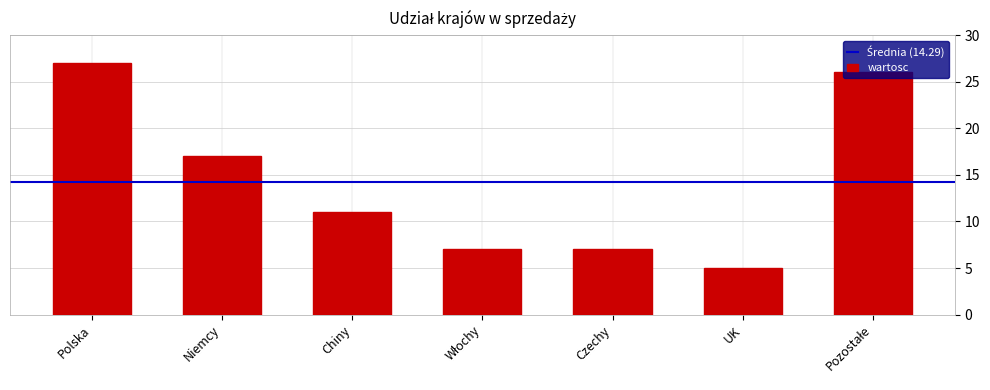

Reading left to right, transcribe all the data shown in this chart.

27	17	11	7	7	5	26